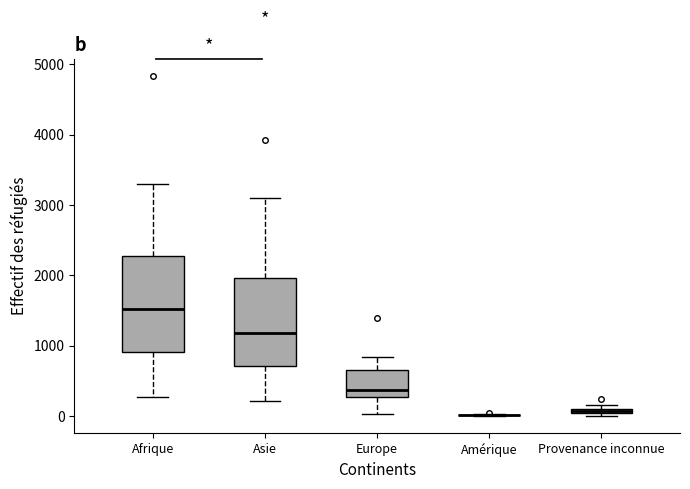

Where is the lower edge of the box for Afrique on the y-axis? The values are not printed on the chart, so give them approximately, as read against the axis.

900